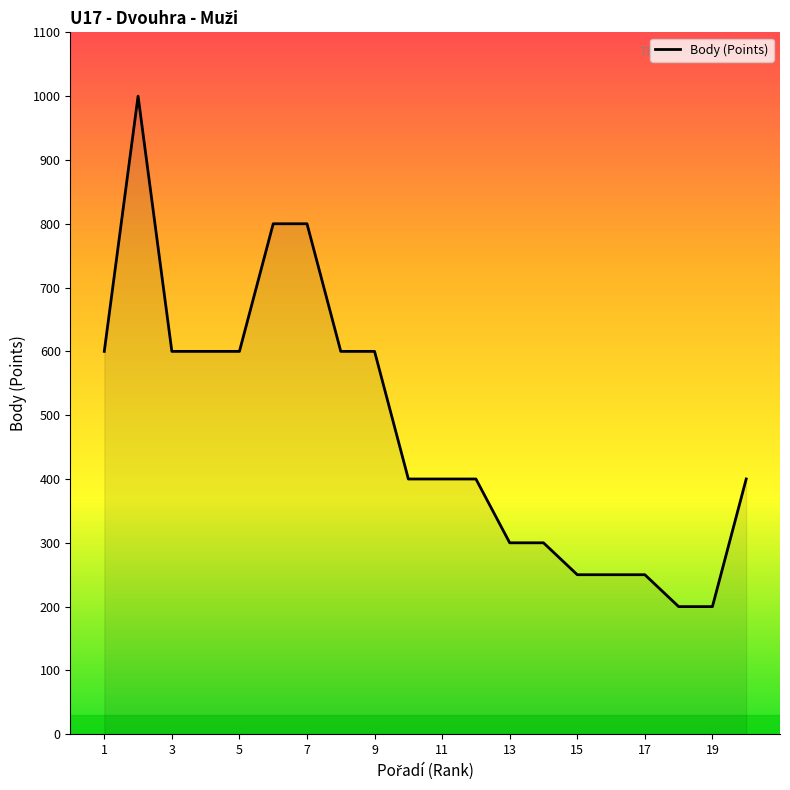

What is the minimum value shown in the chart?

200